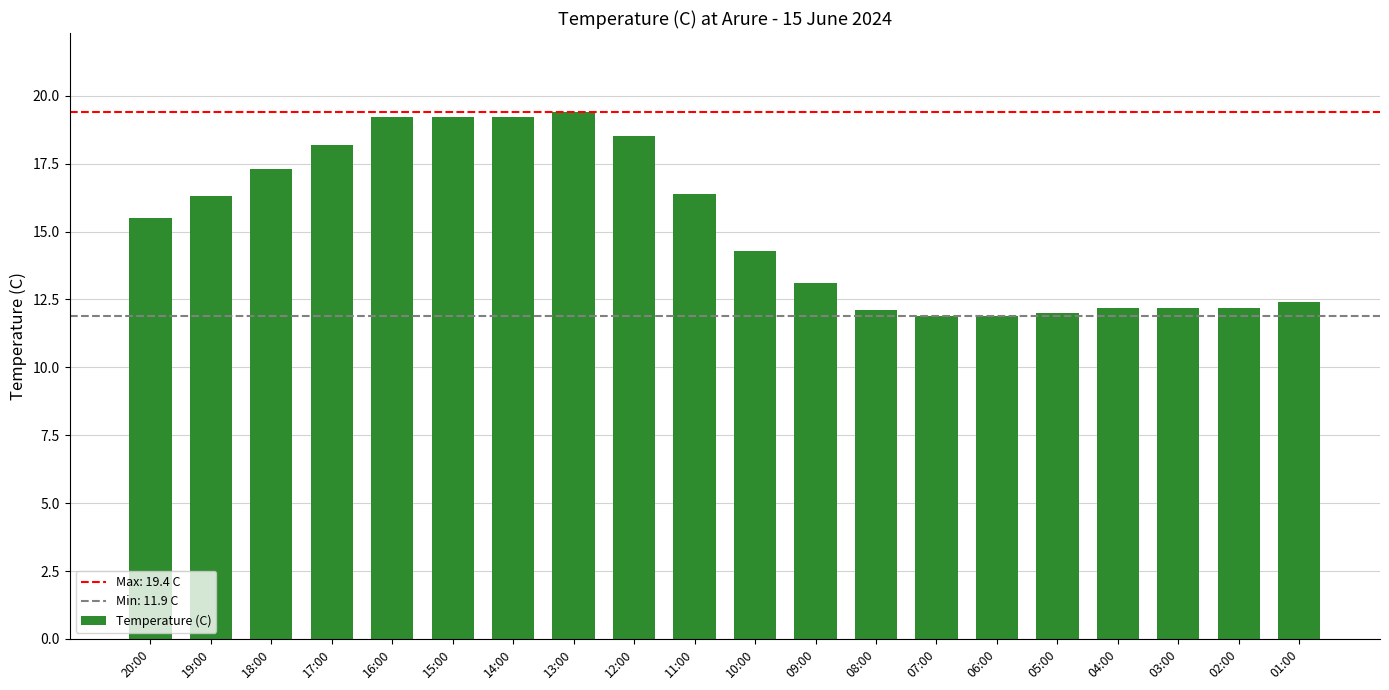

What is the approximate value at 16:00?

19.2